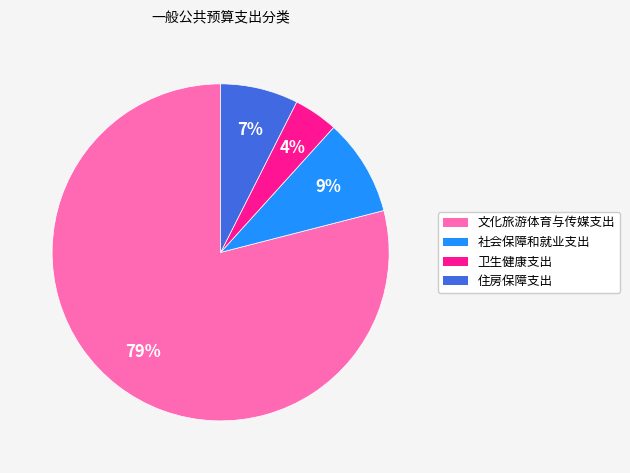

Count the number of slices in the pie.

4